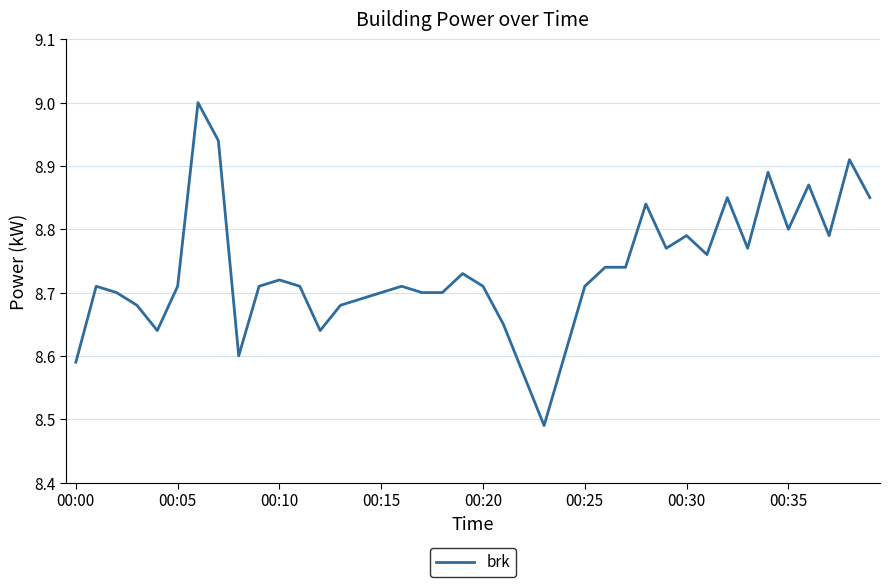

Does the chart have visible grid lines?

Yes